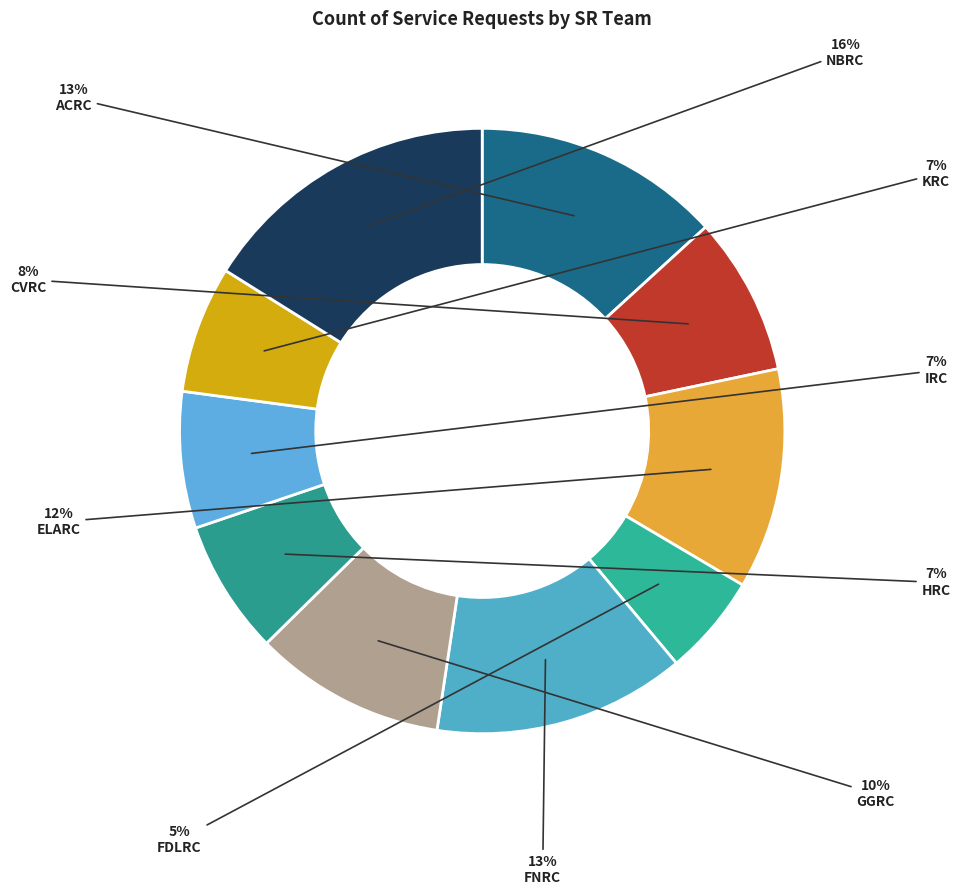

Rank the categories by value from lowest to highest.

FDLRC, KRC, HRC, IRC, CVRC, GGRC, ELARC, ACRC, FNRC, NBRC